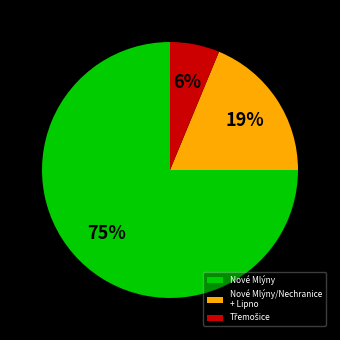

To the nearest percent, what portion does Nové Mlýny represent?

75%